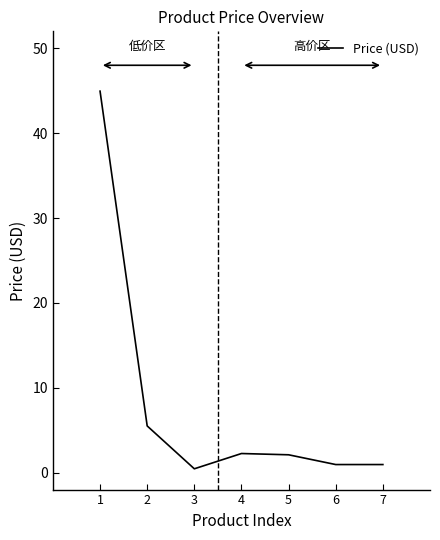

How many lines are shown in the chart?

1